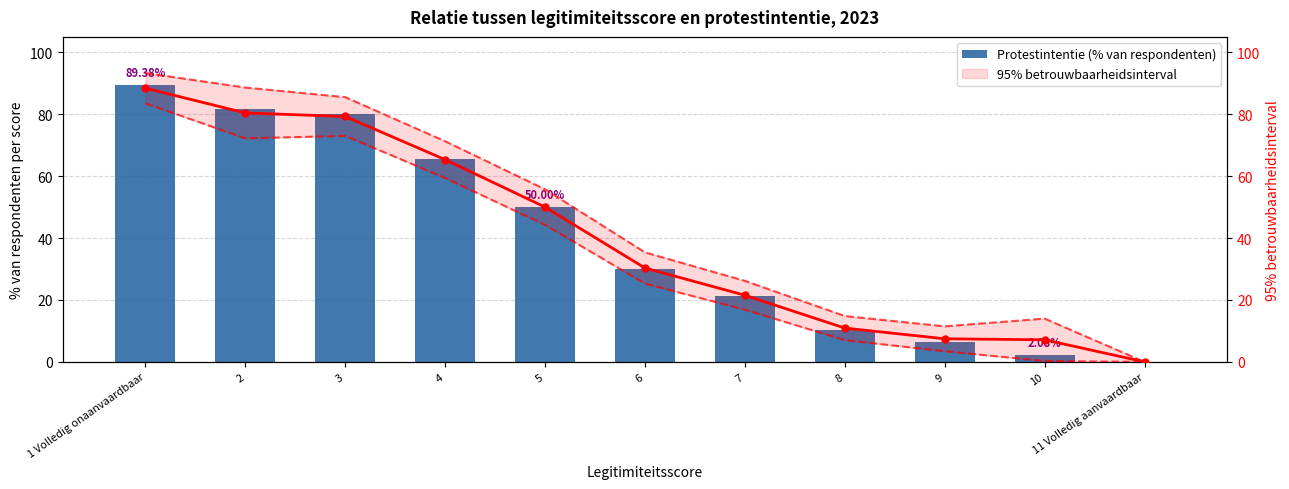

What is the value of the 95% betrouwbaarheidsinterval (midpoint) bar at the 5th from the left?

50.0